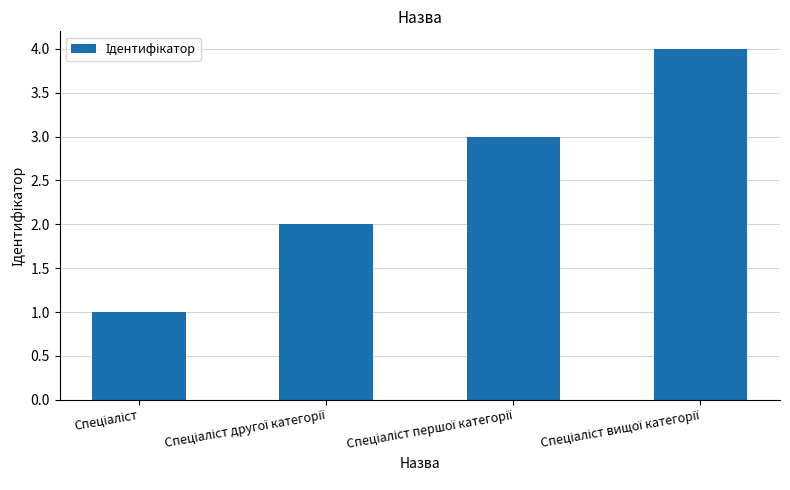

What is the sum of all values?

10